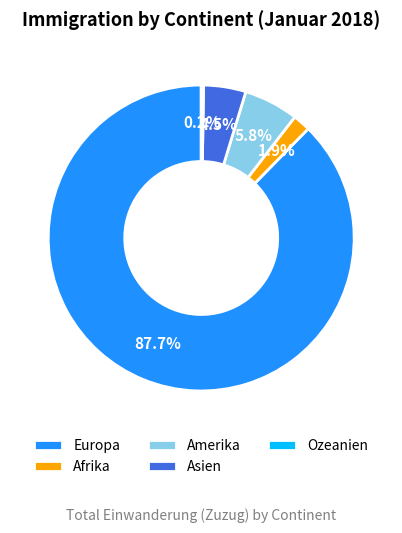

Approximately how many times larger is the value at Amerika compared to Asien?

1.3